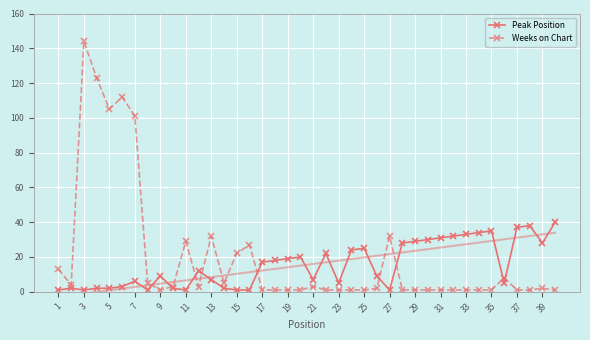

What is the sum of the Weeks on Chart values at 21 and 17?

4